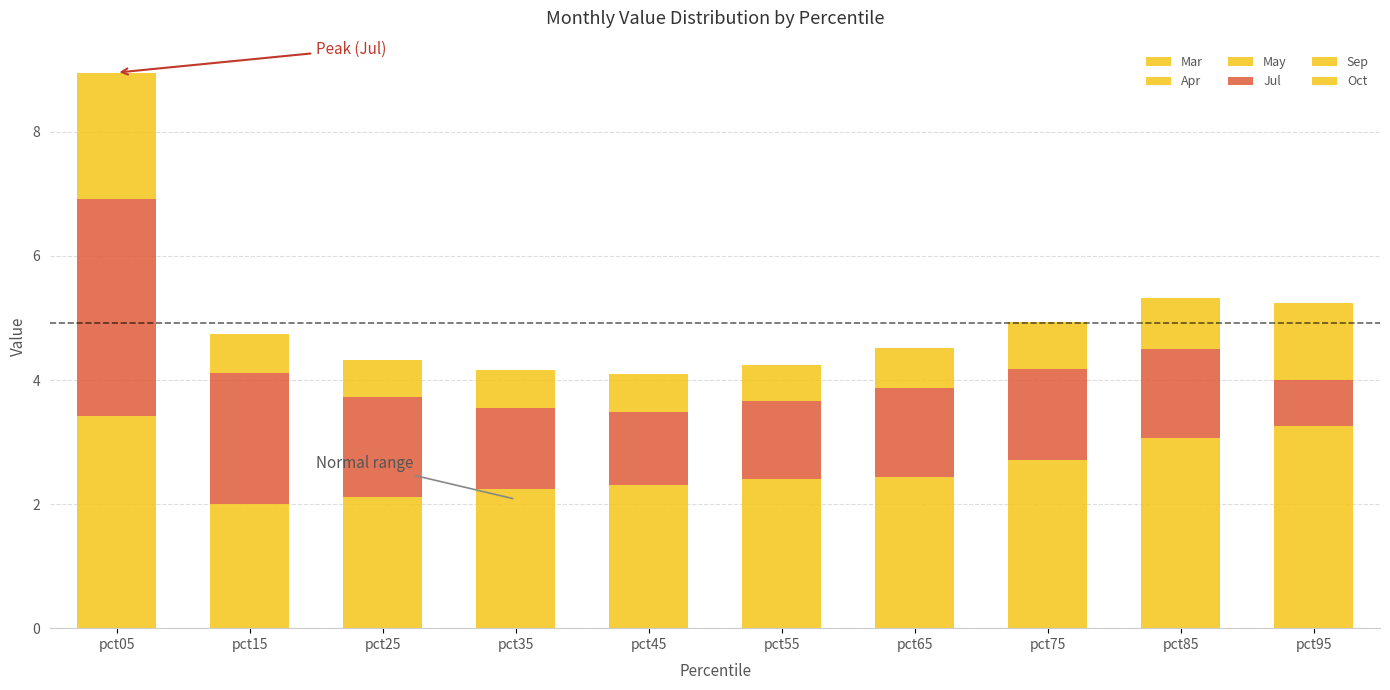

What is the total value across all series at pct95?

5.2